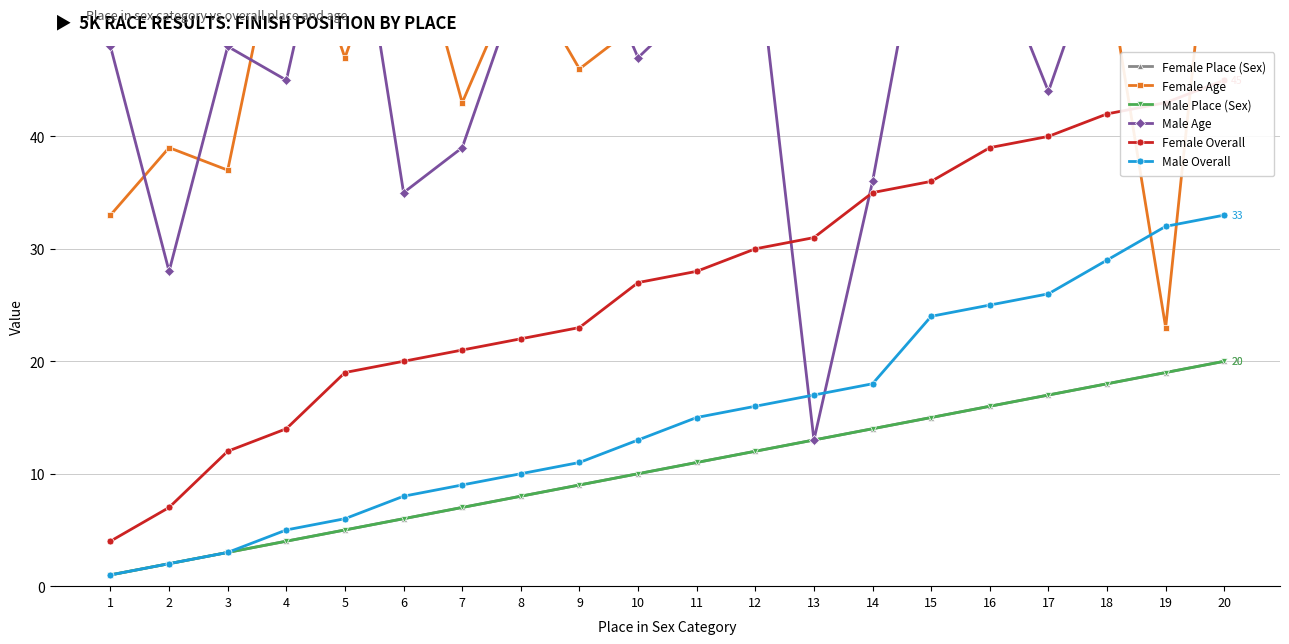

What is the sum of the Male Age values at 8 and 18?

113